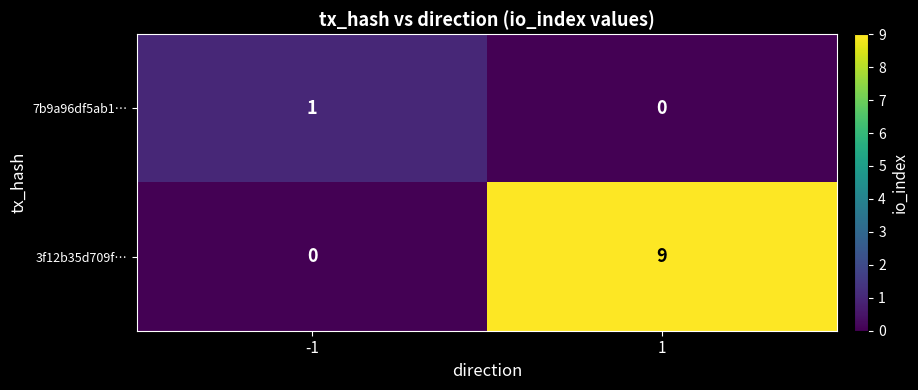

Between -1 and 1, which series saw the biggest shift?

3f12b35d709f…